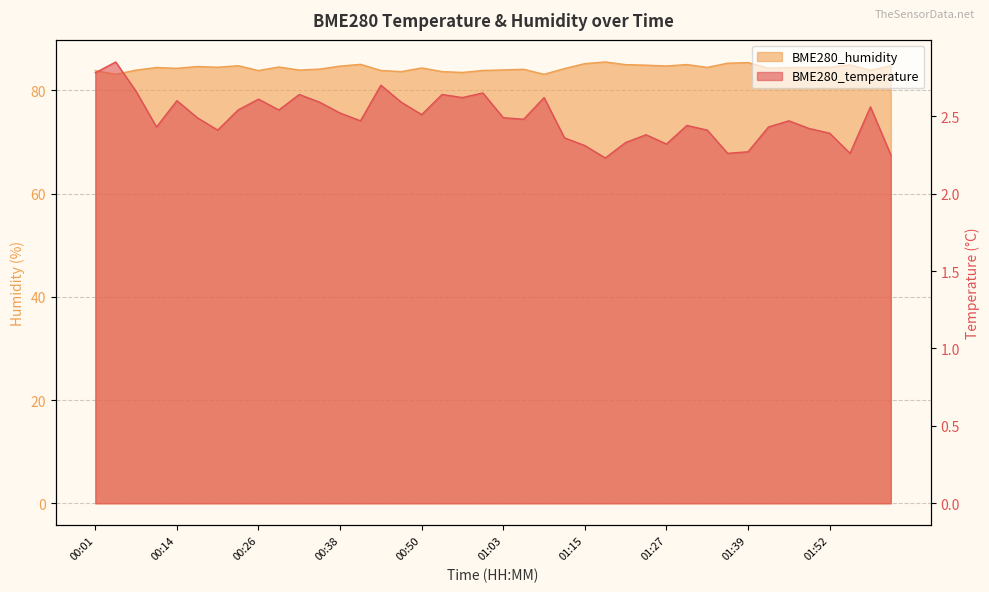

Between 01:18 and 01:21, which is larger?

01:21